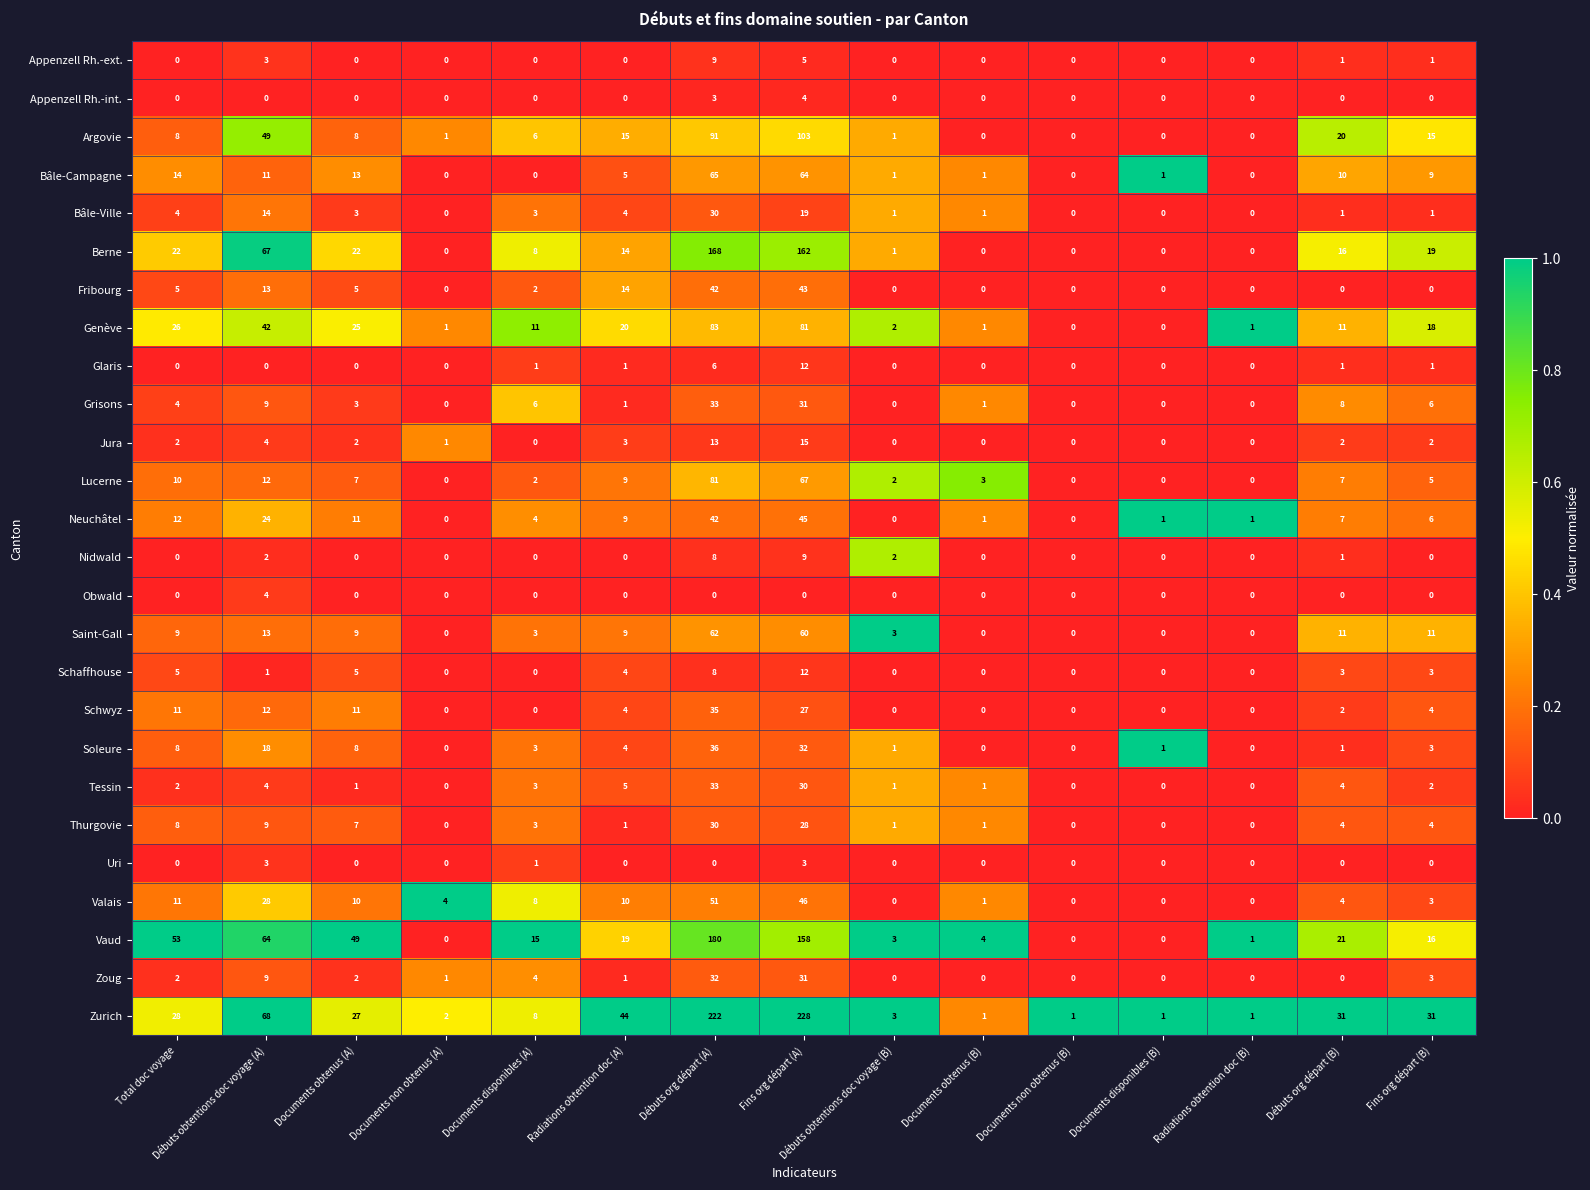

Where is Argovie nearest to the value 51?

Débuts obtentions doc voyage (A)